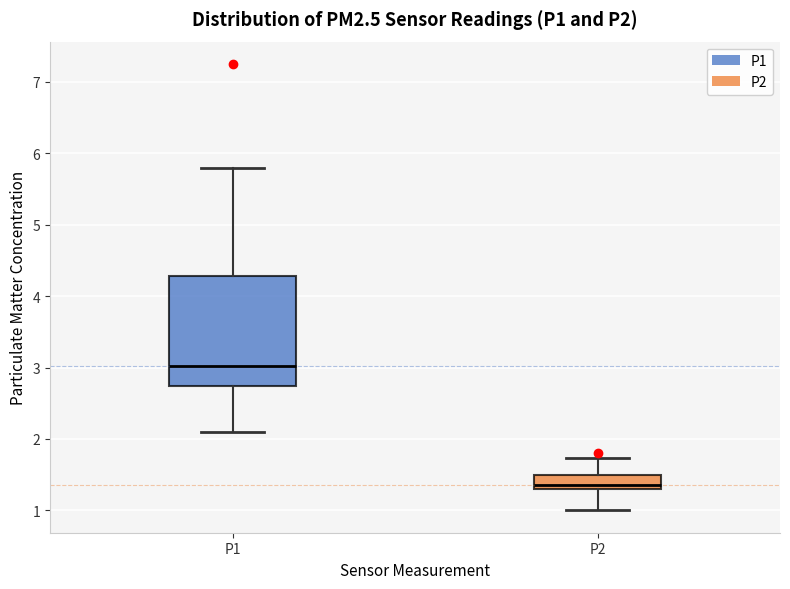

Which box's median line is the lowest?

P2